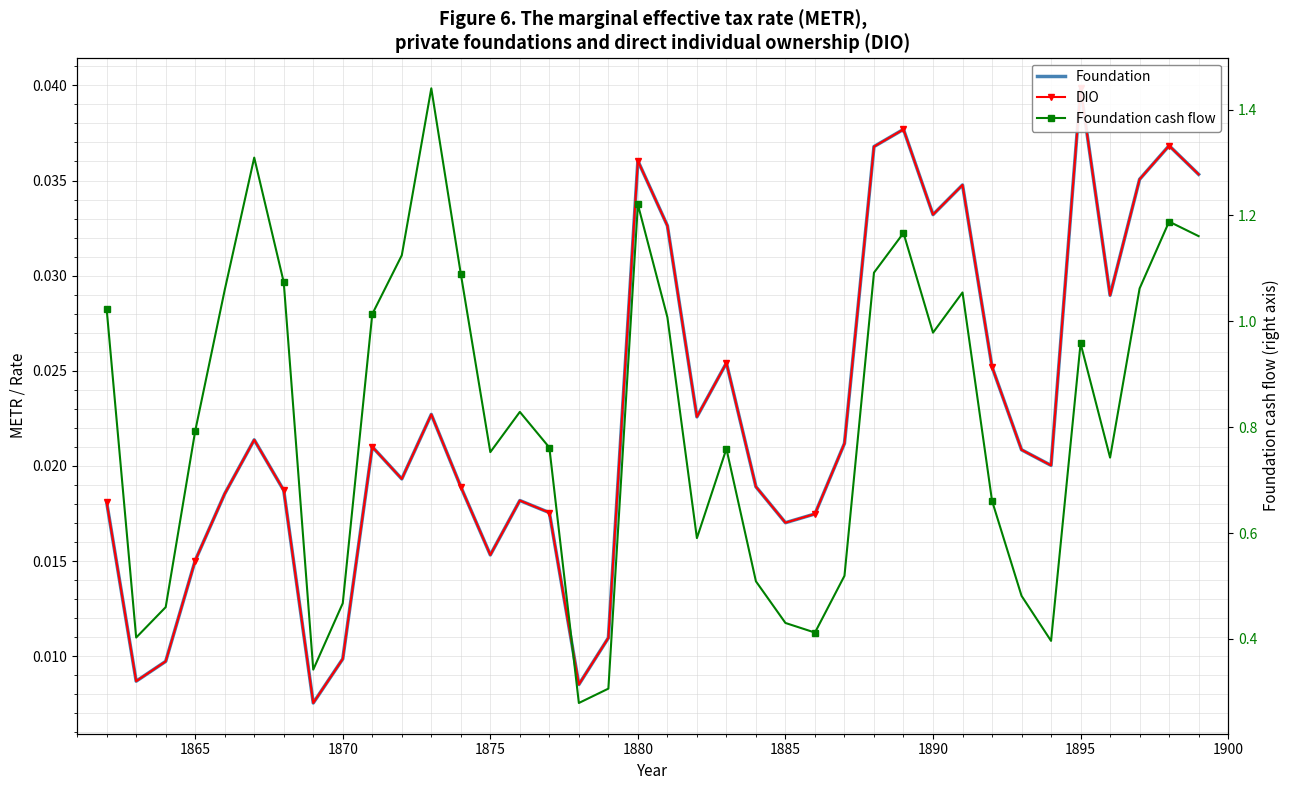

What is the greatest value displayed?

1.4